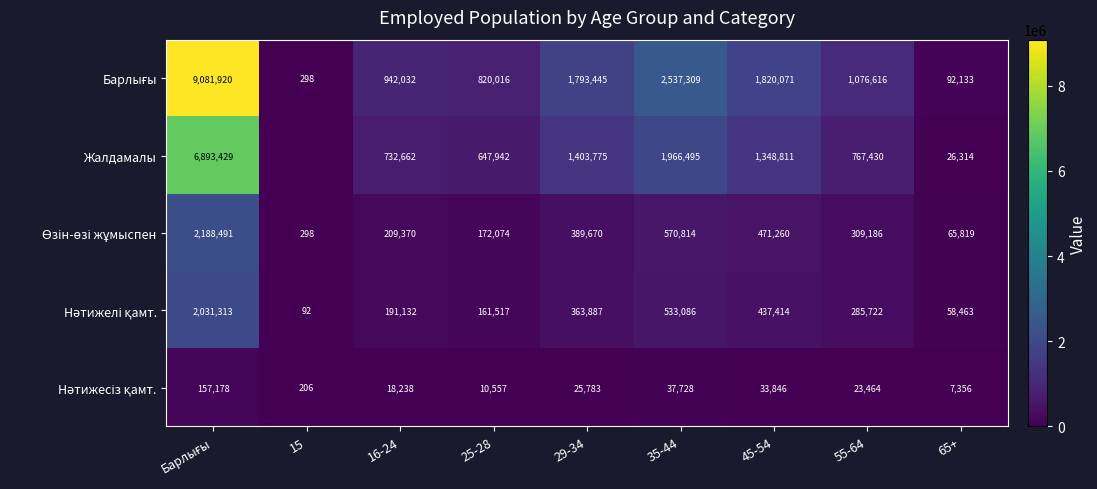

Is it true that Жалдамалы equals 1966495 at 35-44?

True